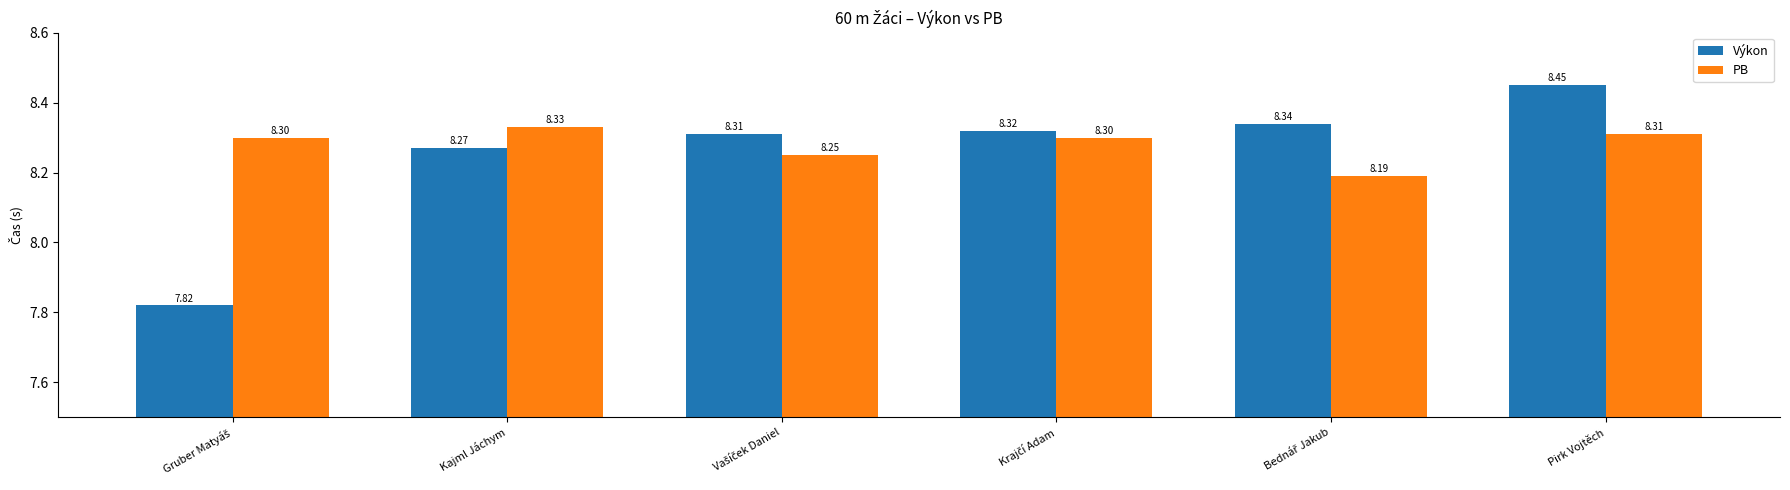

At how many categories does at least one series exceed 7?

6